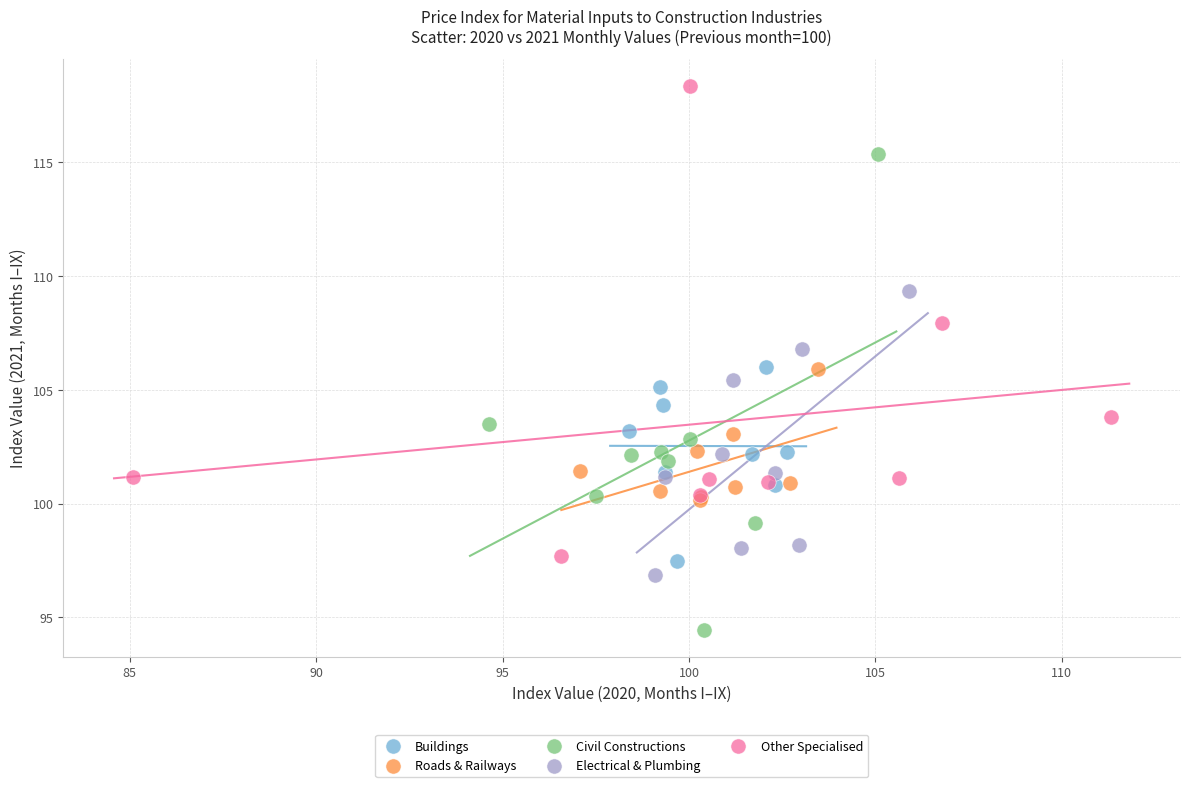

Which series reaches the minimum Y coordinate?

Civil Constructions